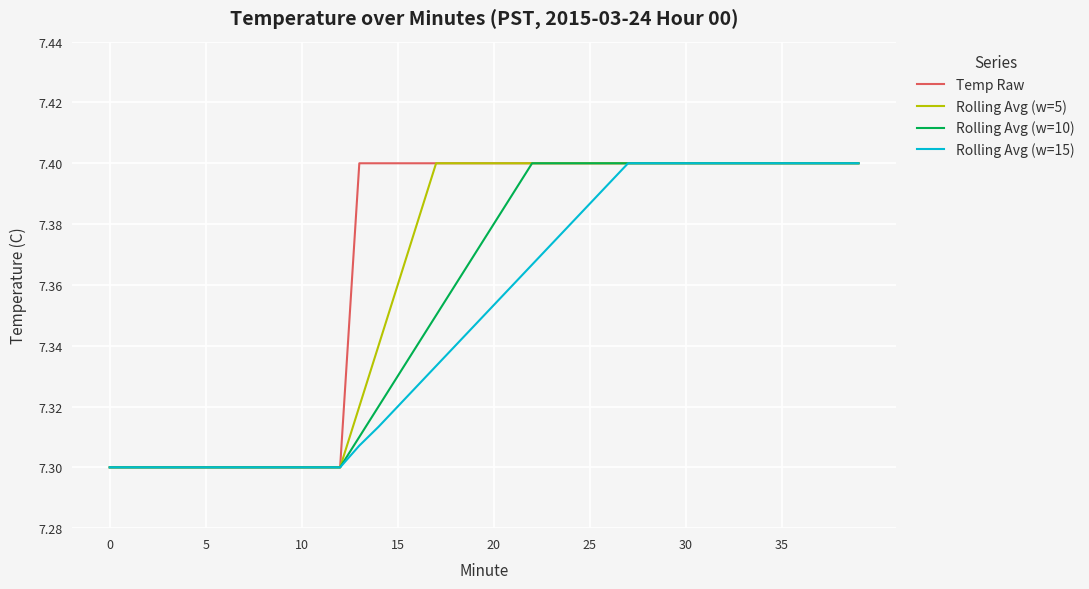

Which series has the largest total across all categories?

Temp Raw